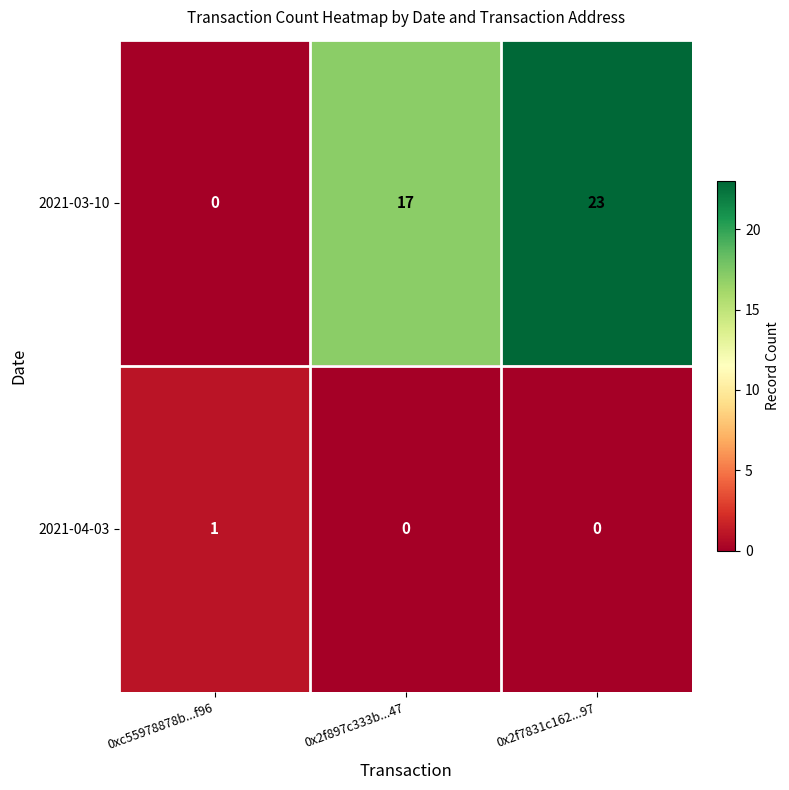

Rank the series by their maximum value, from lowest to highest.

2021-04-03, 2021-03-10